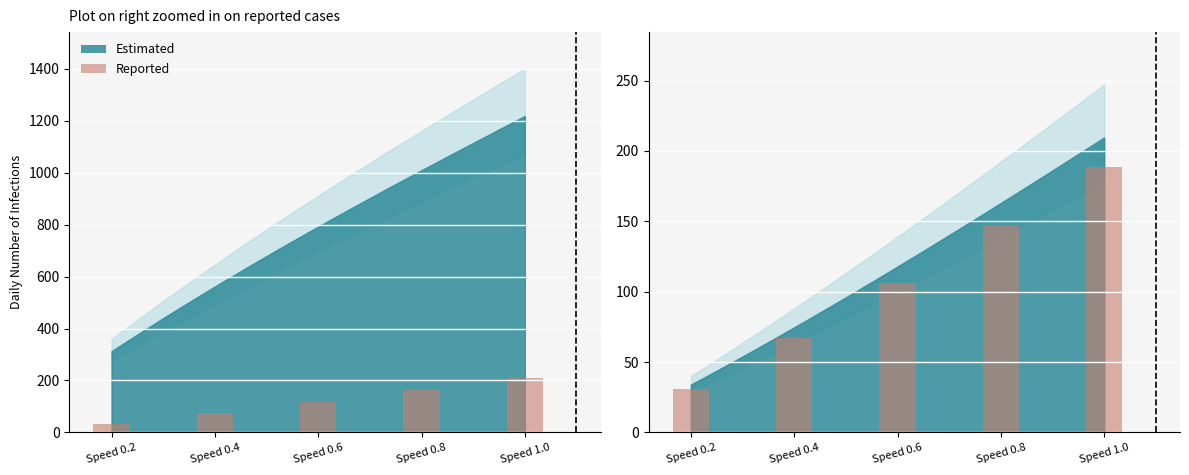

The Sens. cooling capacity series shows 48.3 at Speed 0.4. True or false?

False